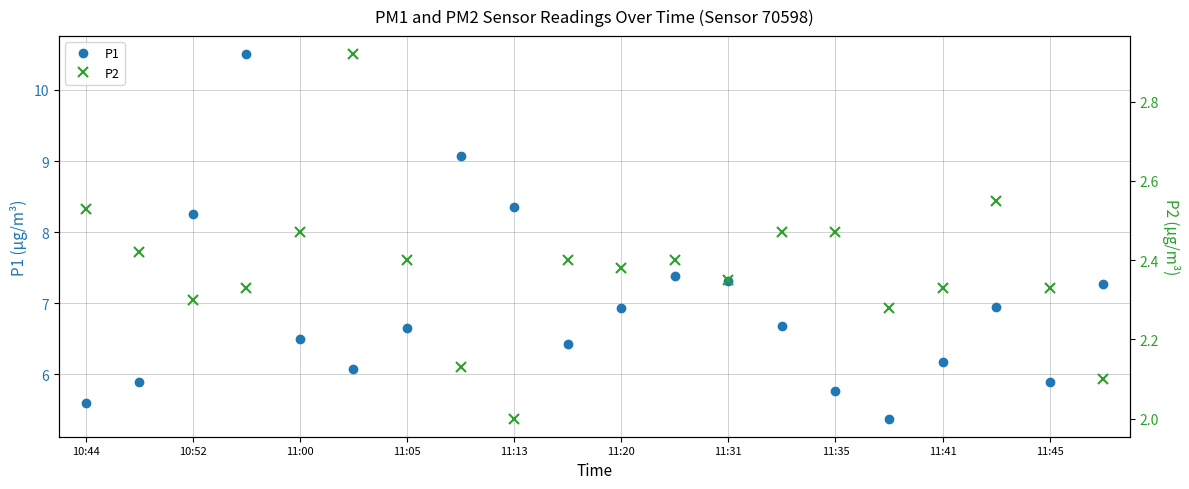

What are all the series names shown in the legend?

P1, P2